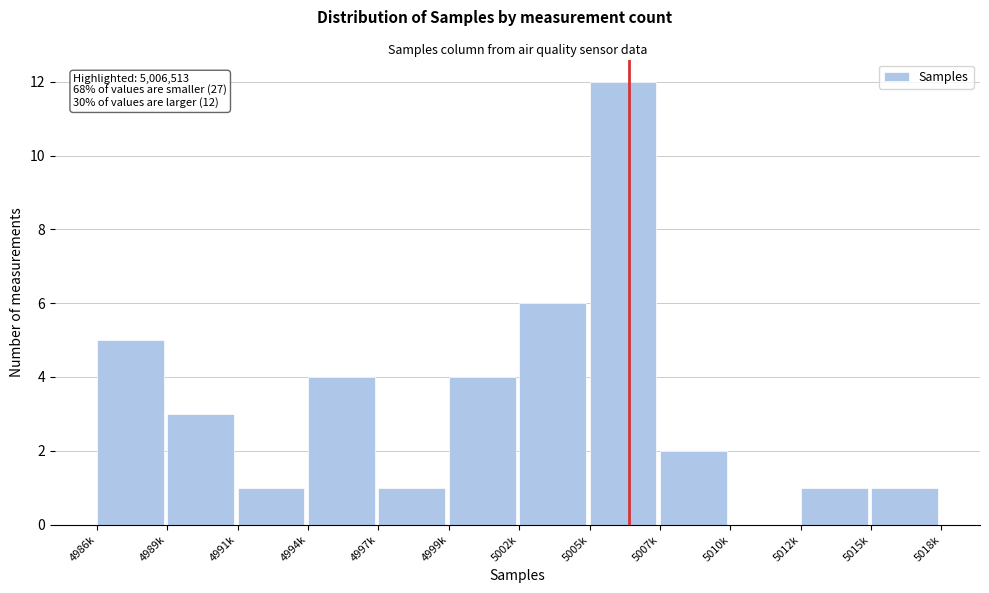

Reading left to right, extract all data points from this chart.

4986k=5	4989k=3	4991k=1	4994k=4	4997k=1	4999k=4	5002k=6	5005k=12	5007k=2	5010k=0	5012k=1	5015k=1